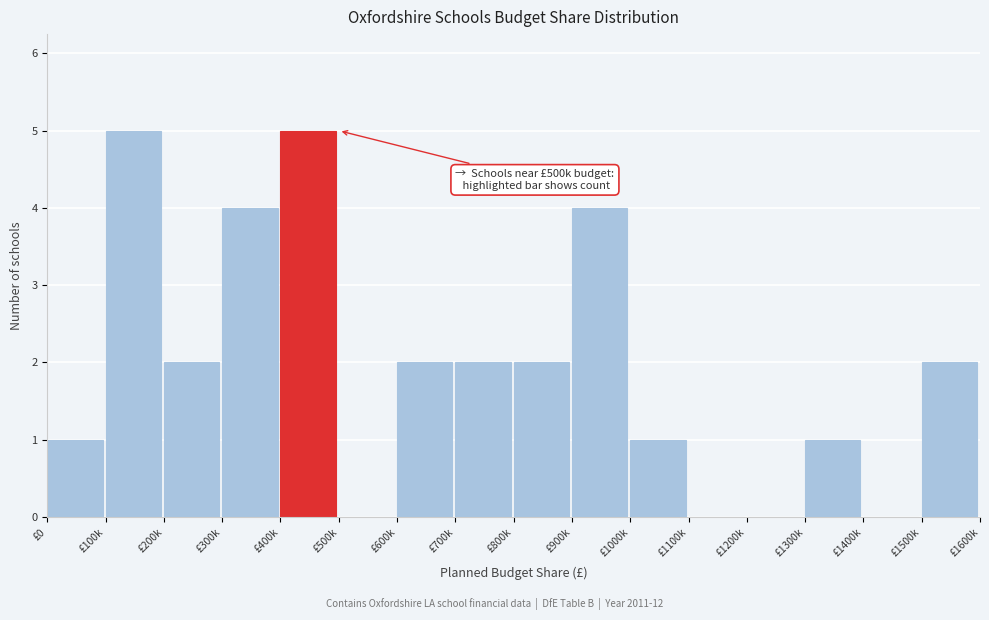

Reading left to right, transcribe all the data shown in this chart.

£0=1	£100k=5	£200k=2	£300k=4	£400k=5	£500k=0	£600k=2	£700k=2	£800k=2	£900k=4	£1000k=1	£1100k=0	£1200k=0	£1300k=1	£1400k=0	£1500k=2